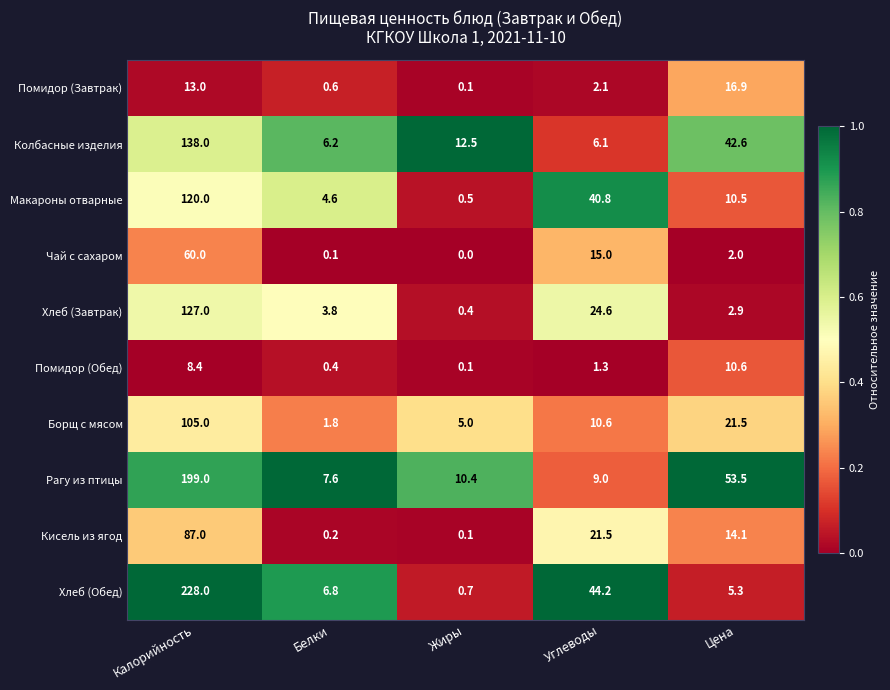

Between Калорийность and Белки, which series saw the biggest shift?

Хлеб (Обед)